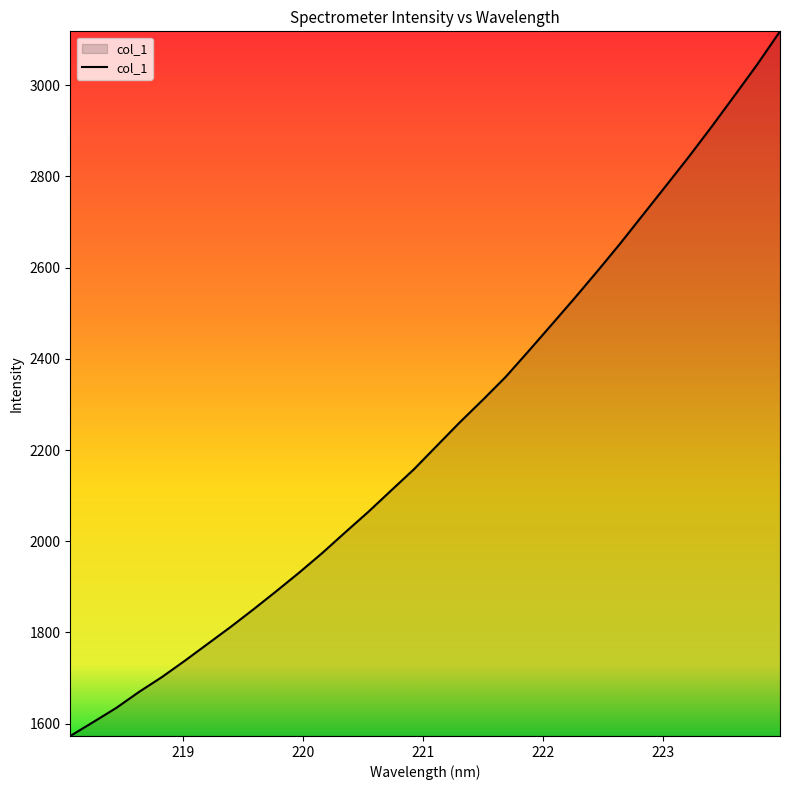

True or false: the data has more than 1 interior local peaks.

False